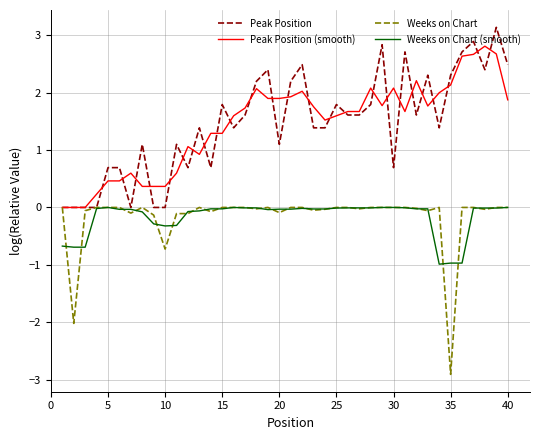

What is the smallest value displayed?

-2.9